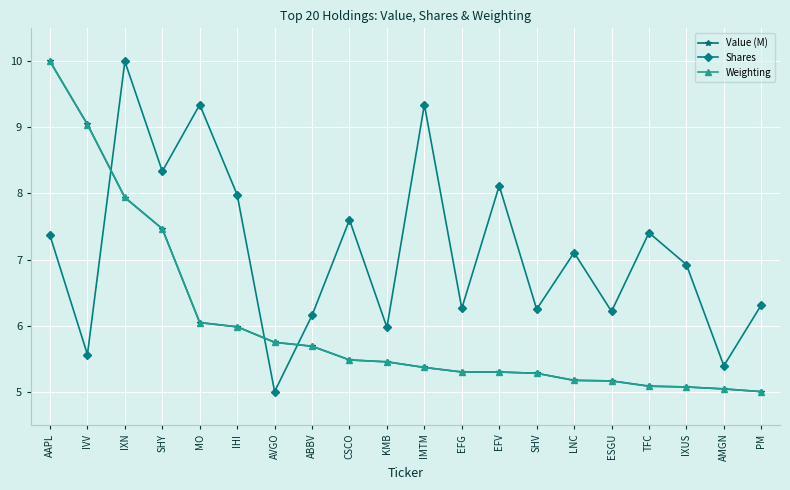

In Shares, how many points are higher than both neighbors (excluding endpoints)?

7